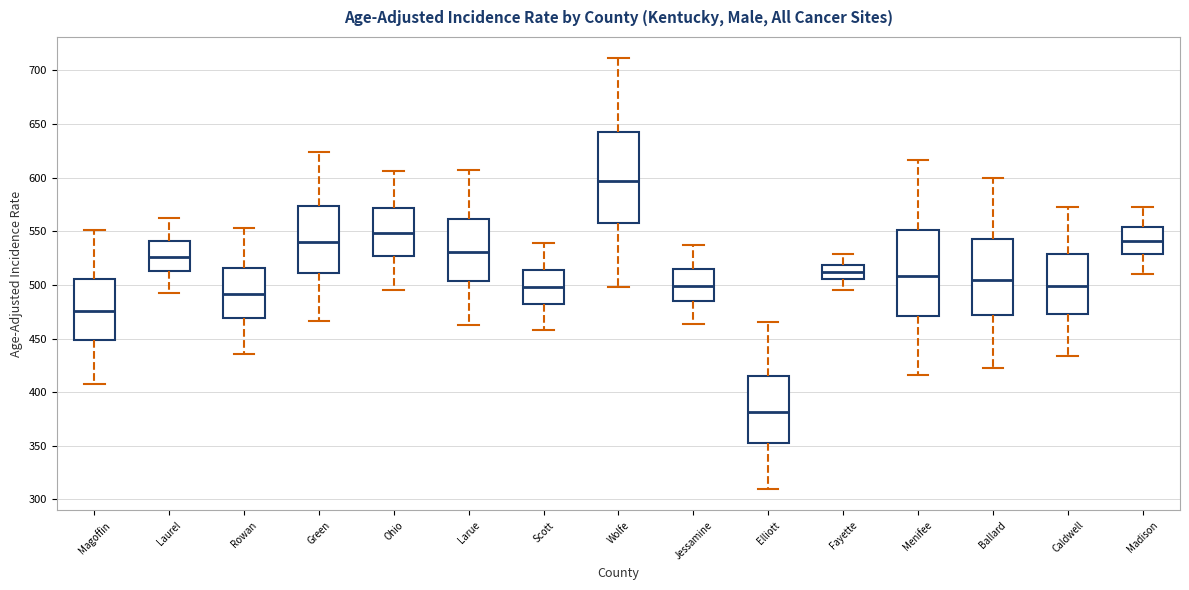

Where does the upper whisker of the box for Fayette end on the y-axis? The values are not printed on the chart, so give them approximately, as read against the axis.

530